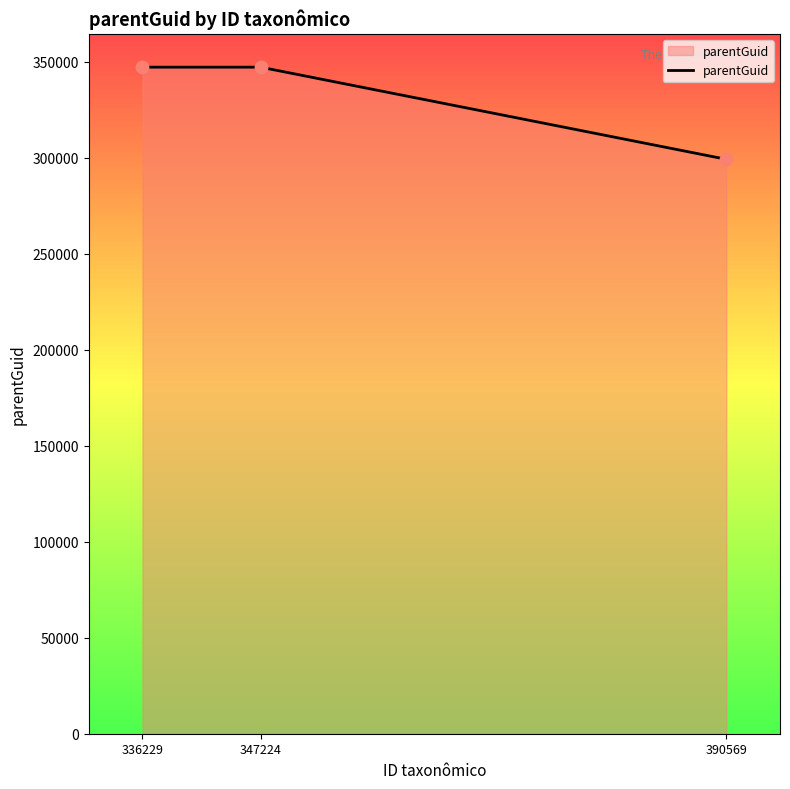

What is the ratio of the value at 390569 to the value at 336229?

0.9